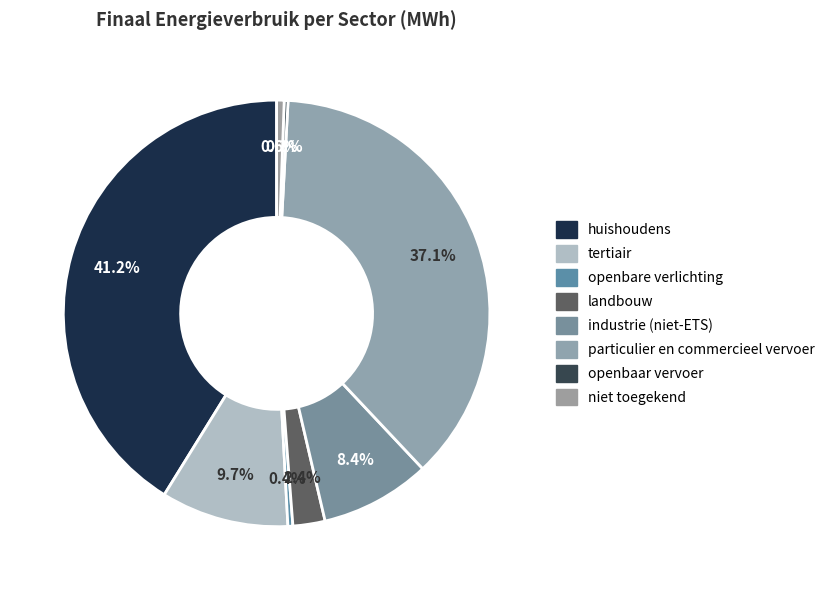

What is the ratio of the value at landbouw to the value at huishoudens?

0.1